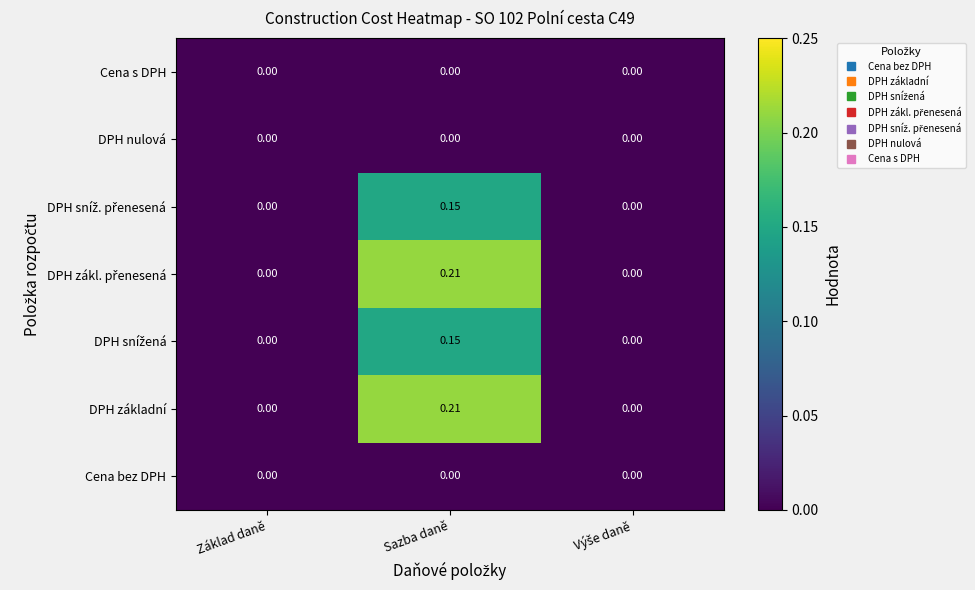

At which category does the chart reach its peak across all series?

Sazba daně